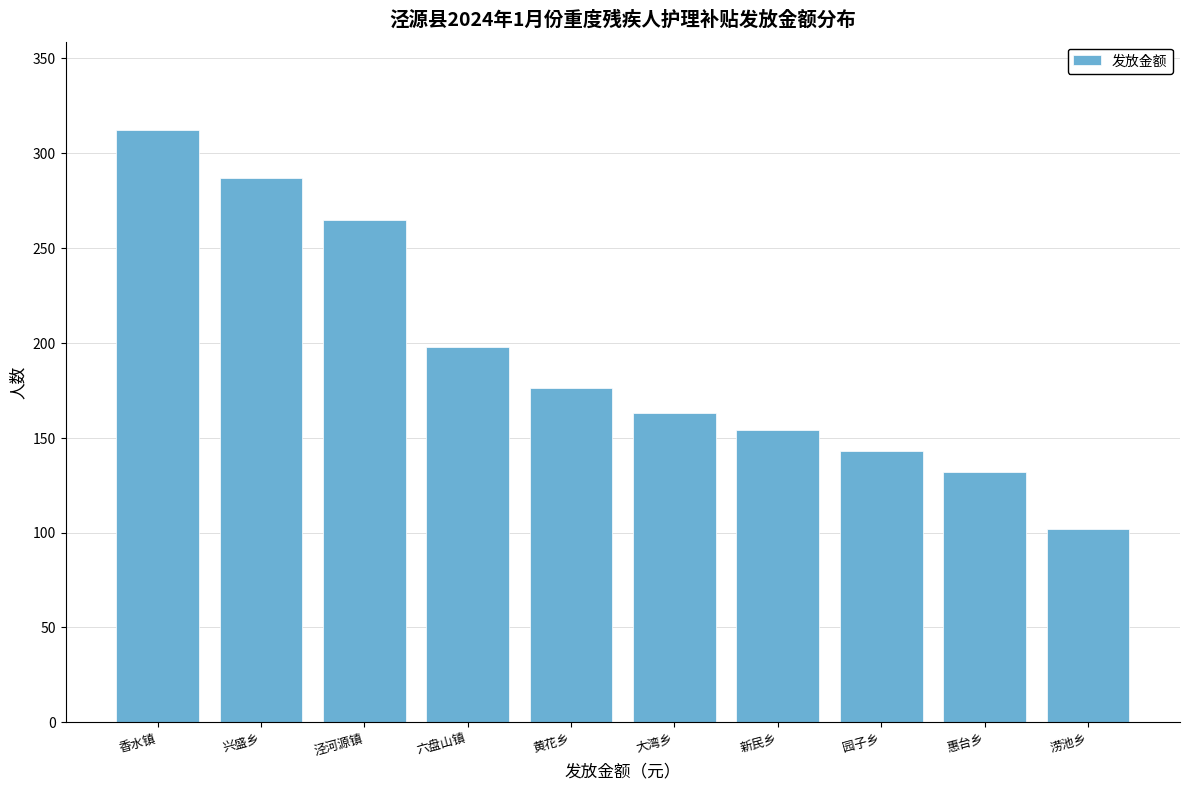

Reading right to left, transcribe all the data shown in this chart.

102	132	143	154	163	176	198	265	287	312